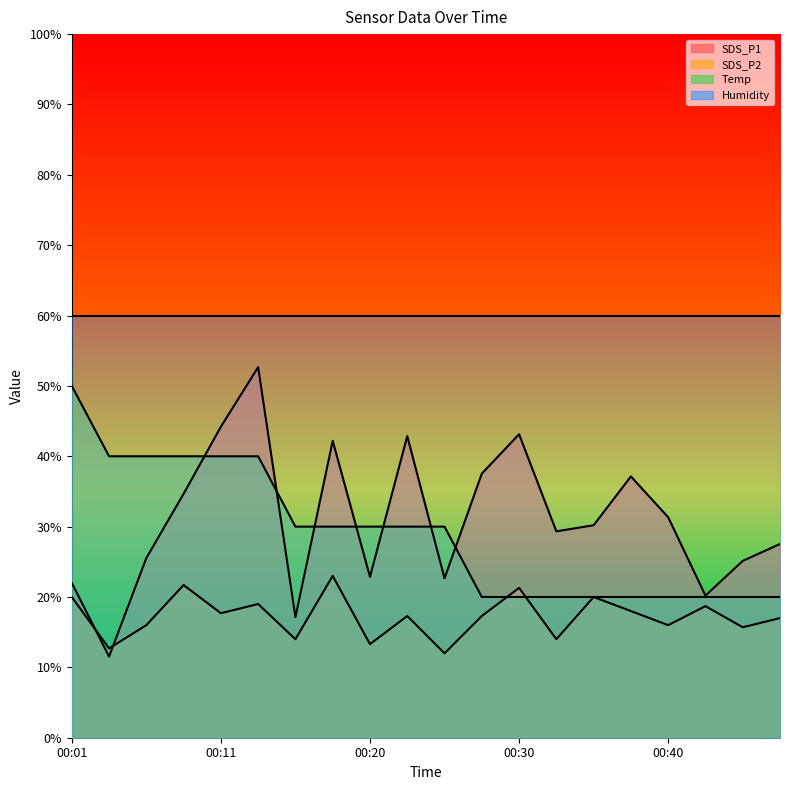

What are all the series names shown in the legend?

SDS_P1, SDS_P2, Temp, Humidity